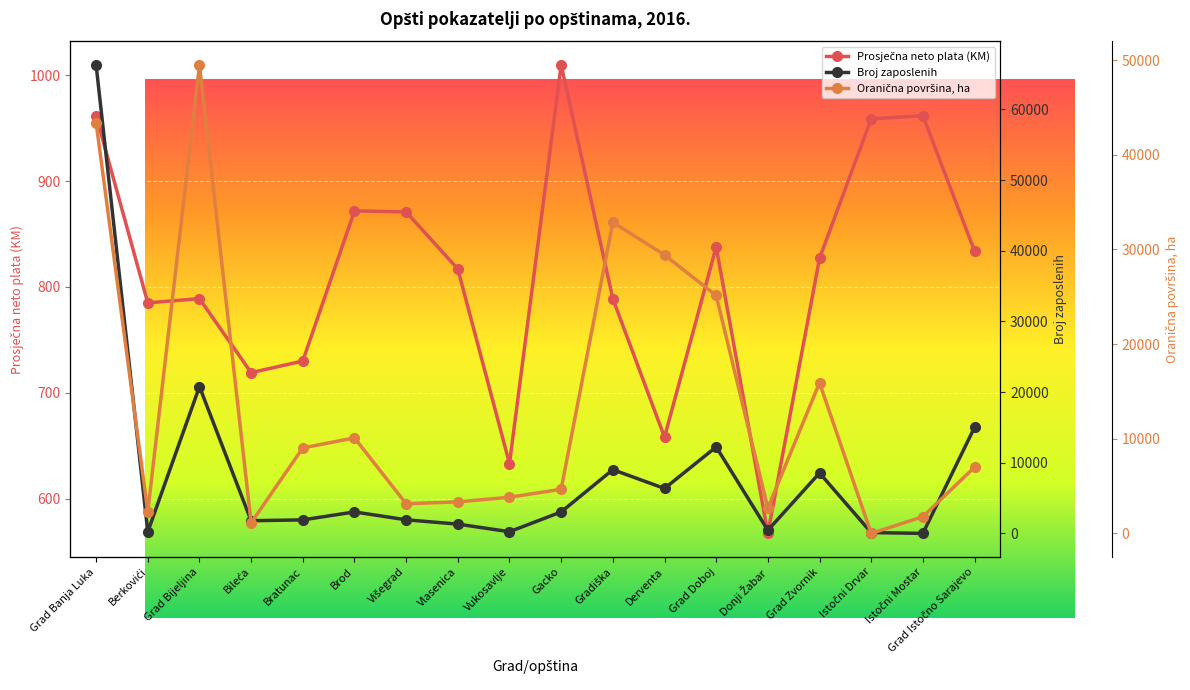

What is the lowest value of the Prosječna neto plata (KM) series?

567